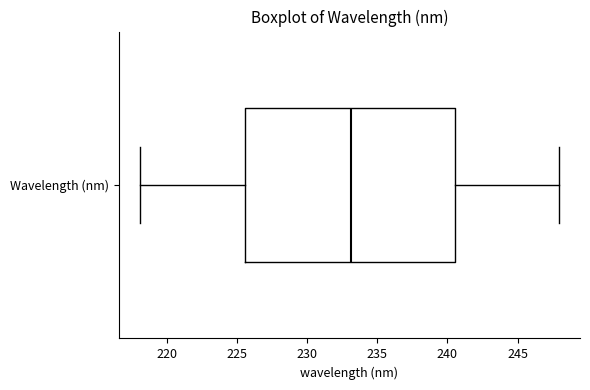

Transcribe this box plot: give where the median line is, the range the box spans, and where the two whiskers end, as read against the x-axis. The values are not printed on the chart, so give them approximately, as read against the axis.

median 233.0, box 225.5 to 240.5, whiskers 218.0 to 248.0